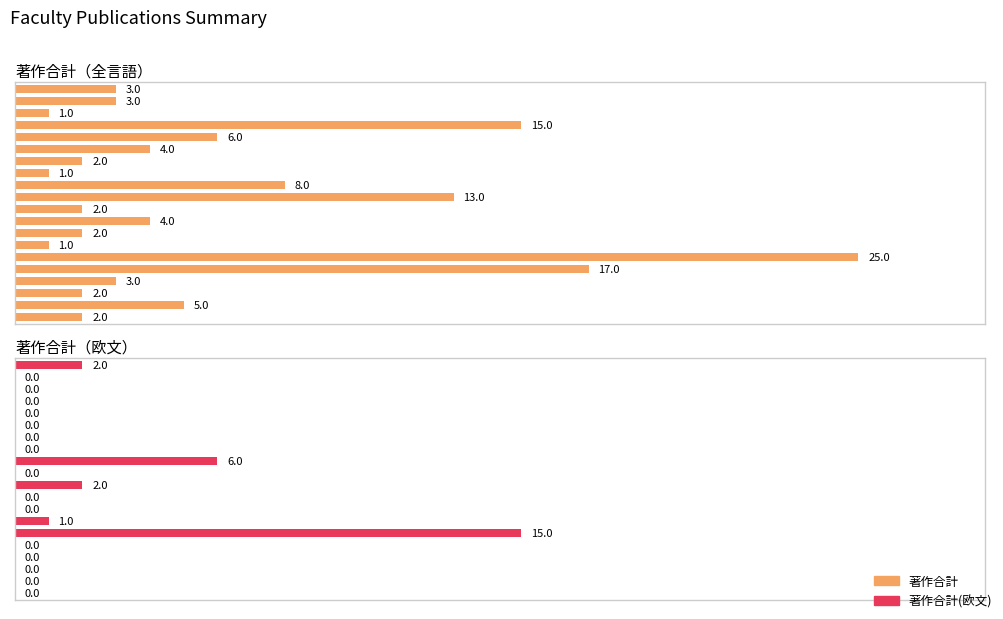

The 著作合計(欧文) series shows 6 at 1. True or false?

False